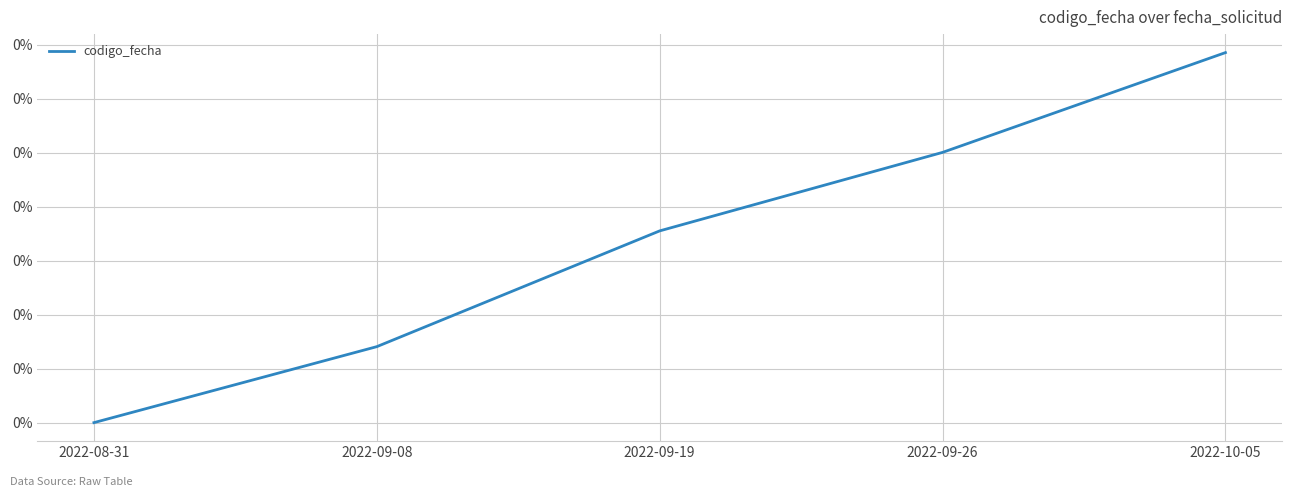

What is the sum of the values at 2022-09-08 and 2022-09-19?

0.1